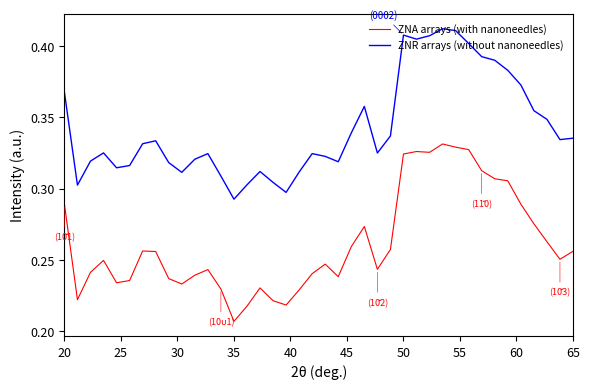

Which series has the largest range (max minus min)?

ZNA arrays (with nanoneedles)